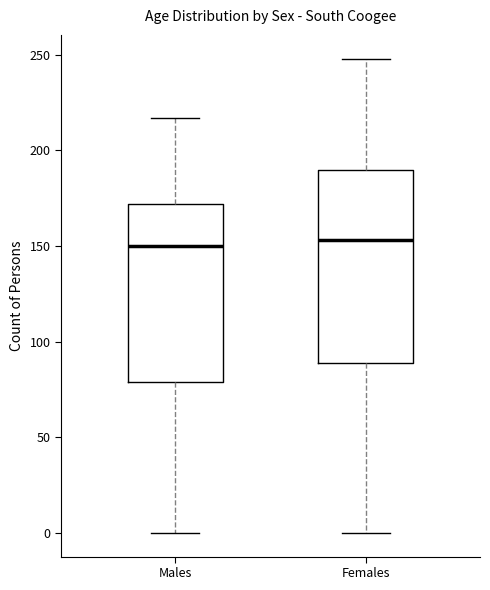

Reading left to right, read every box against the y-axis: the position of its median line, the range the box covers, and the ends of its whiskers. The values are not printed on the chart, so give them approximately, as read against the axis.

Males: median 150, box 80 to 170, whiskers 0 to 215
Females: median 155, box 90 to 190, whiskers 0 to 250